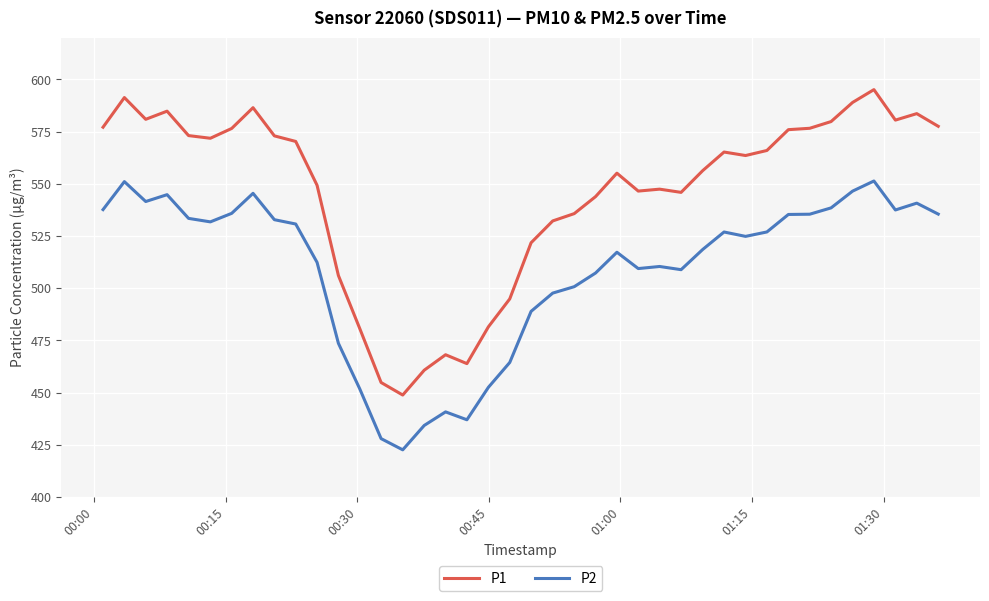

Which series has the largest total across all categories?

P1